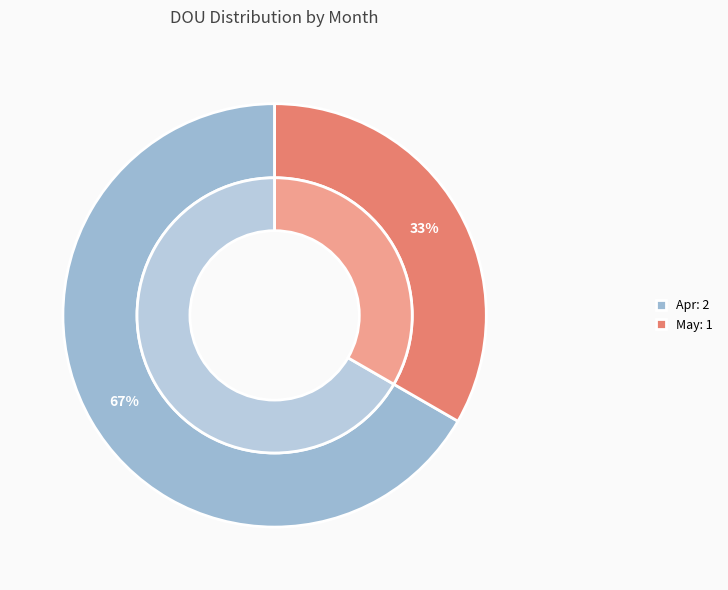

The May slice represents 33% of the pie. True or false?

True